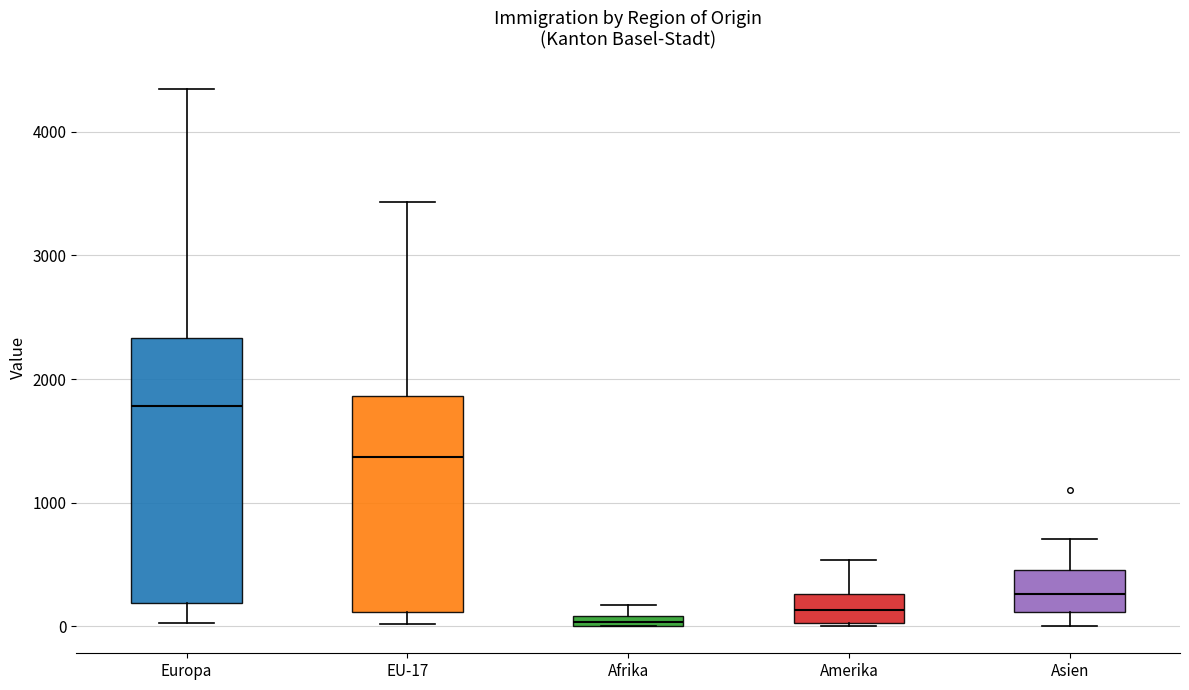

Where is the lower edge of the box for Europa on the y-axis? The values are not printed on the chart, so give them approximately, as read against the axis.

200